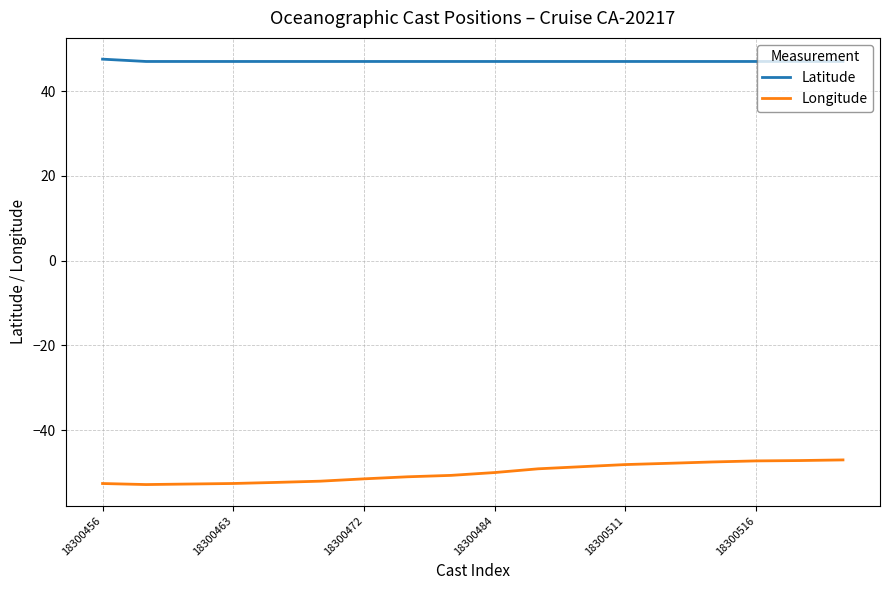

Which series has the widest spread of values?

Longitude